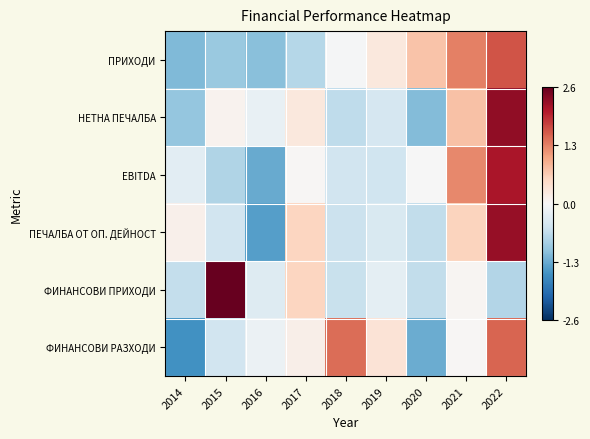

Which label corresponds to the largest value in the chart?

2015